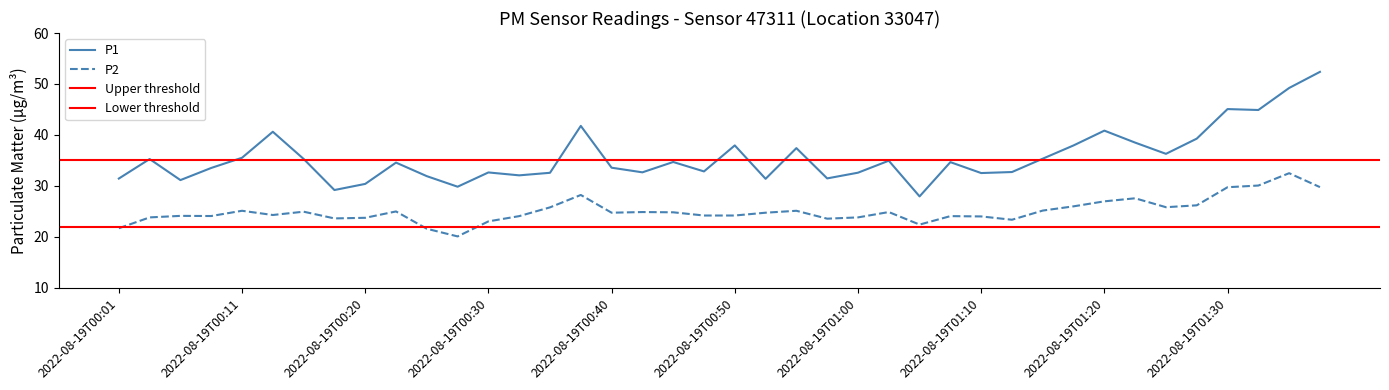

Between 2022-08-19T01:15 and 2022-08-19T00:57, which is larger?

2022-08-19T01:15